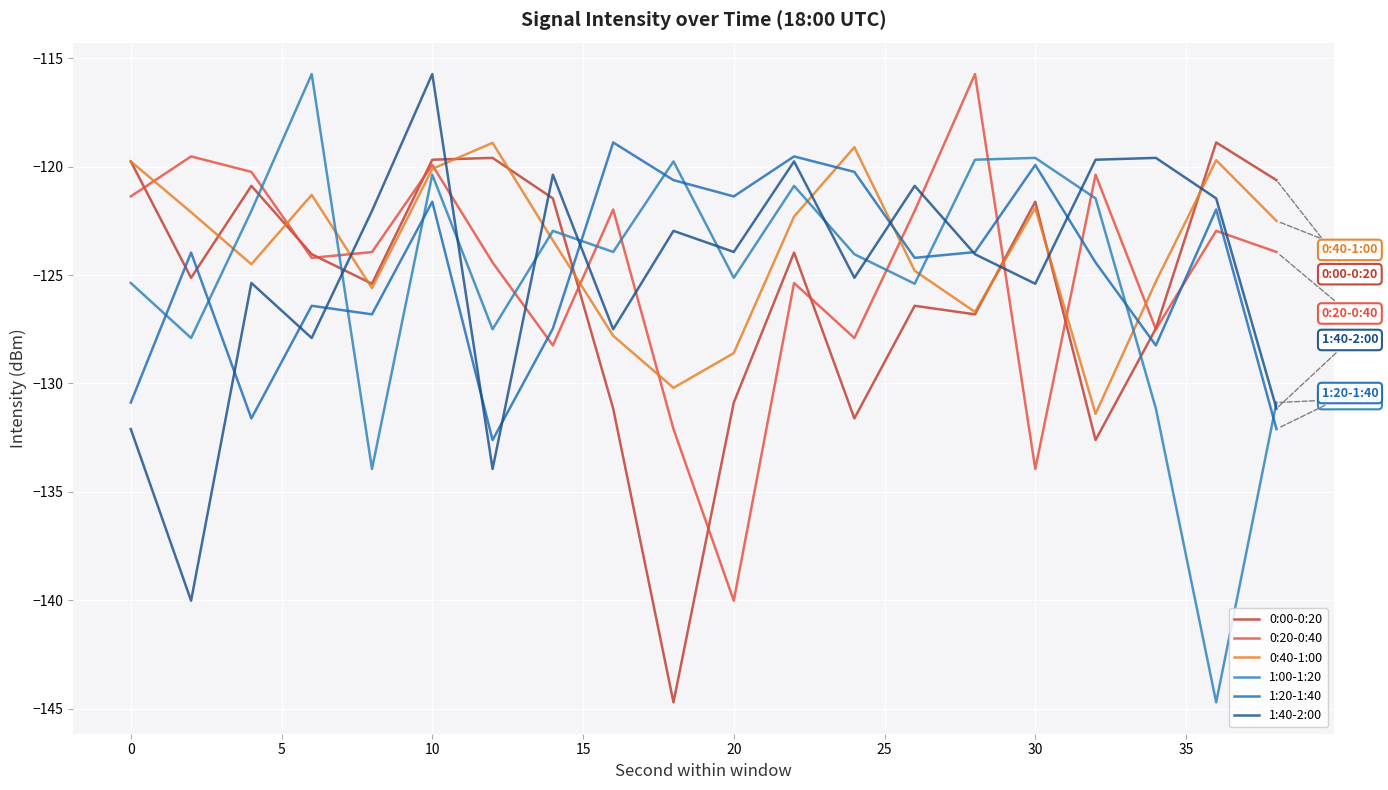

True or false: 0:20-0:40 has more than 0 points higher than both neighbors.

True